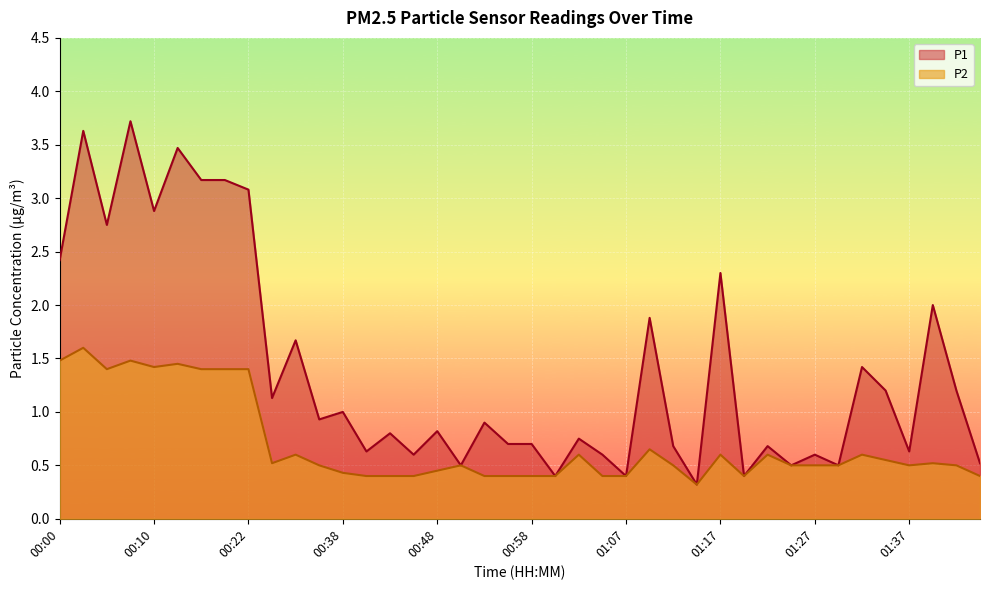

True or false: P2 and P1 intersect in this chart.

False